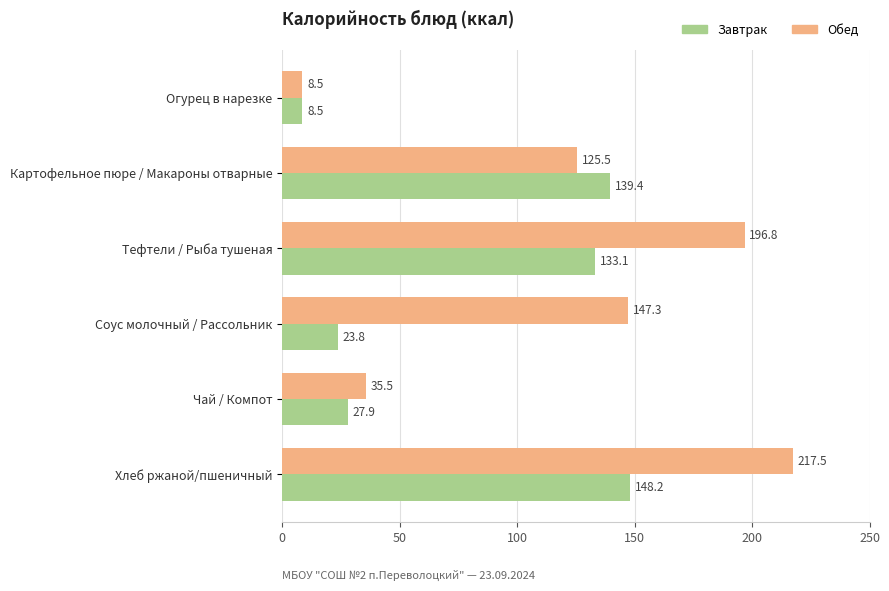

At which category is the sum across all series the highest?

Хлеб ржаной/пшеничный